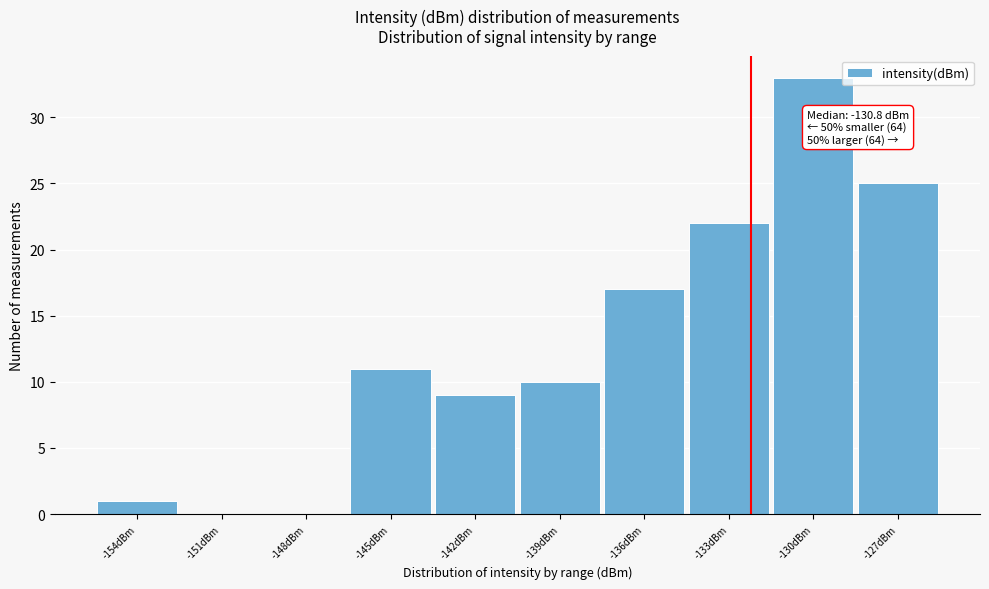

Reading right to left, what are all the values shown in this chart?

-127dBm=25	-130dBm=33	-133dBm=22	-136dBm=17	-139dBm=10	-142dBm=9	-145dBm=11	-148dBm=0	-151dBm=0	-154dBm=1